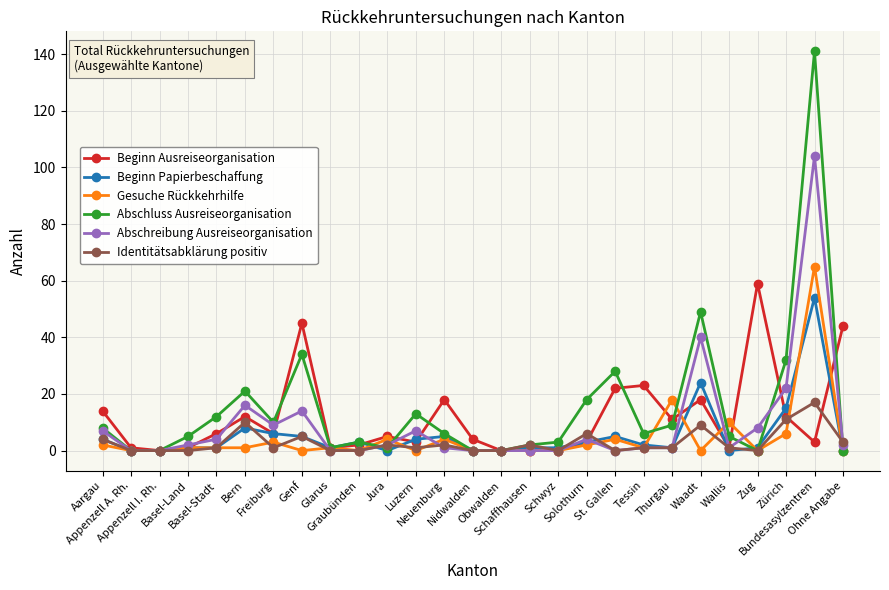

Which series has the largest range (max minus min)?

Abschluss Ausreiseorganisation